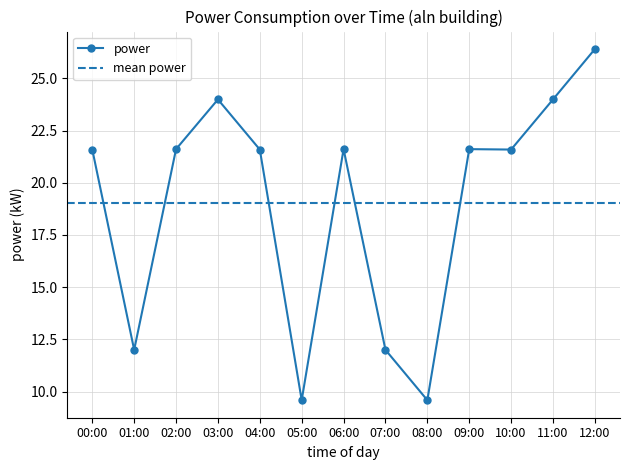

Where is the data nearest to the value 17?

00:00